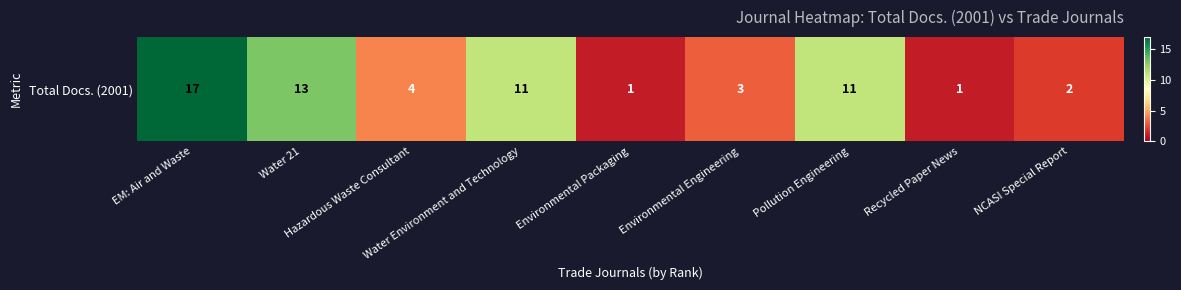

What is the change in value from EM: Air and Waste to Water Environment and Technology?

-6